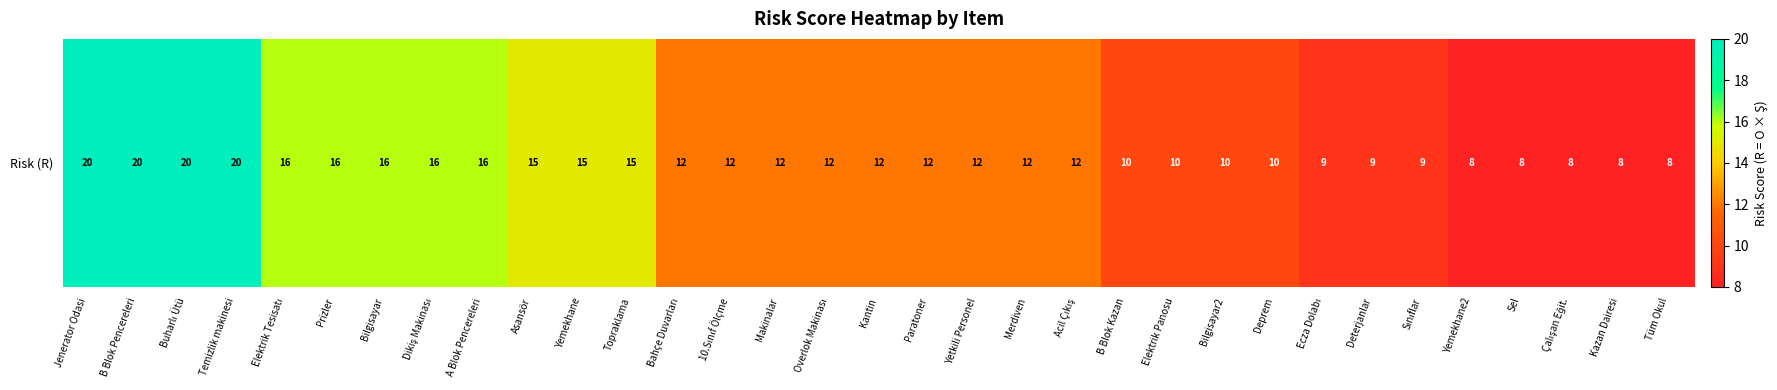

Reading right to left, what are all the values shown in this chart?

Tüm Okul=8	Kazan Dairesi=8	Çalışan Eğit.=8	Sel=8	Yemekhane2=8	Sınıflar=9	Deterjanlar=9	Ecza Dolabı=9	Deprem=10	Bilgisayar2=10	Elektrik Panosu=10	B Blok Kazan=10	Acil Çıkış=12	Merdiven=12	Yetkili Personel=12	Paratoner=12	Kantin=12	Overlok Makinası=12	Makinalar=12	10.Sınıf Ölçme=12	Bahçe Duvarları=12	Topraklama=15	Yemekhane=15	Asansör=15	A Blok Pencereleri=16	Dikiş Makinası=16	Bilgisayar=16	Prizler=16	Elektrik Tesisatı=16	Temizlik makinesi=20	Buharlı Ütü=20	B Blok Pencereleri=20	Jenerator Odasi=20